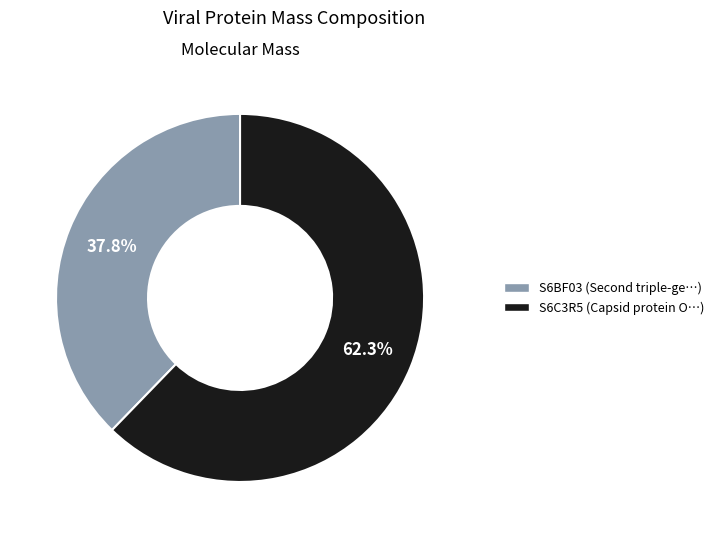

Is there any slice that represents more than half of the pie?

Yes